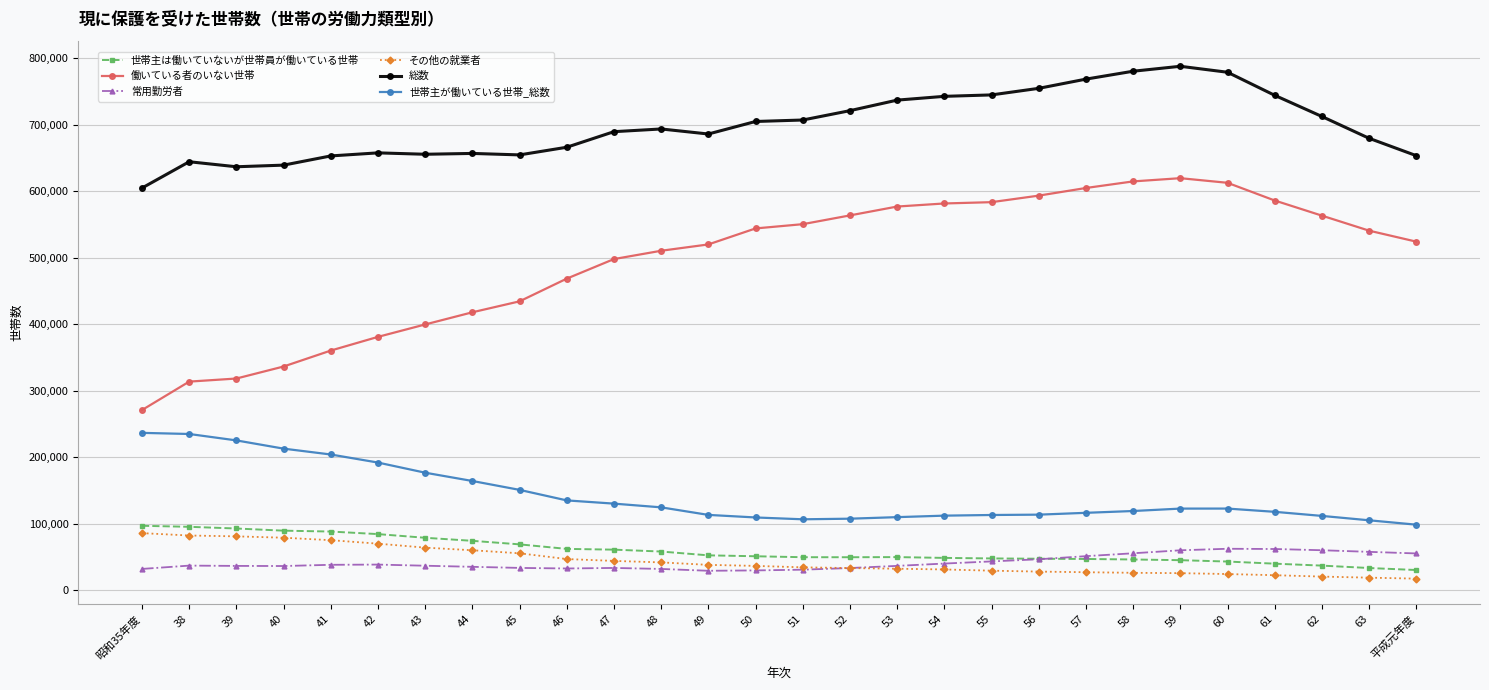

What is the label of the 14th point from the left?

50